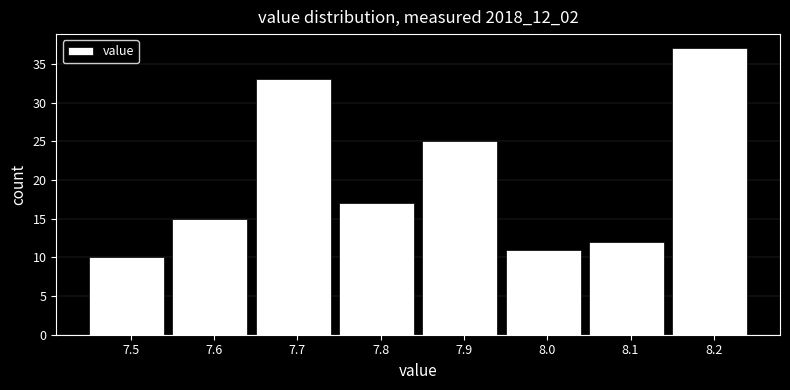

Which range on the x-axis has the tallest bar?

8.15 to 8.25